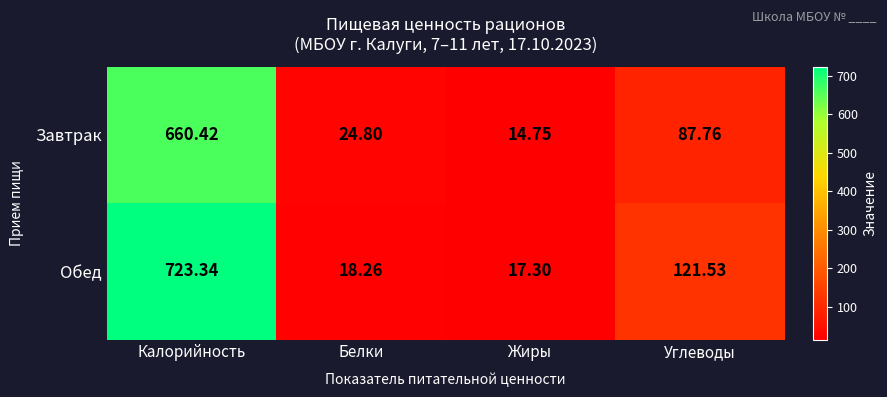

At how many categories does at least one series exceed 237?

1